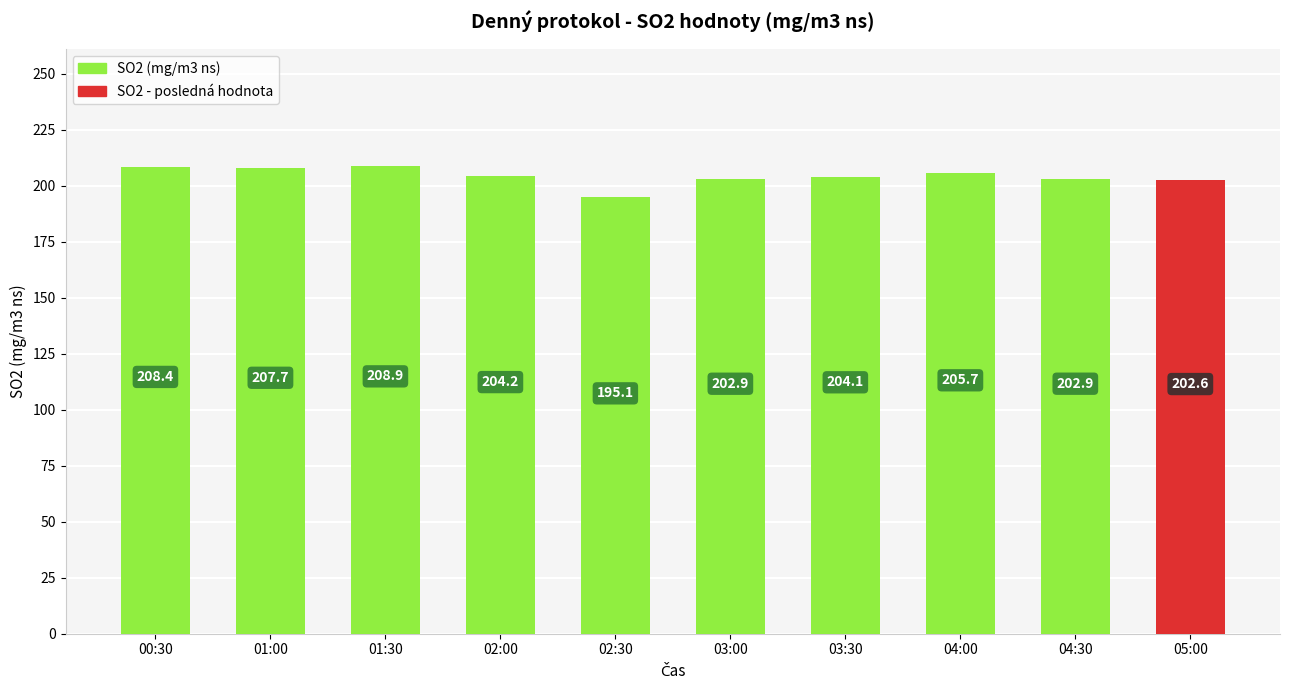

What is the difference between the second highest and second lowest values?

5.8